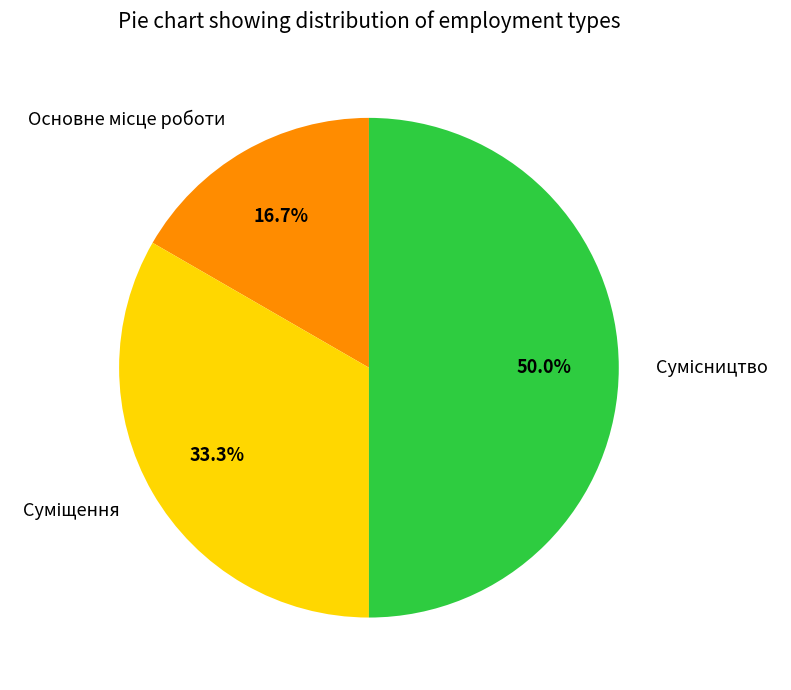

How many segments does this pie chart have?

3